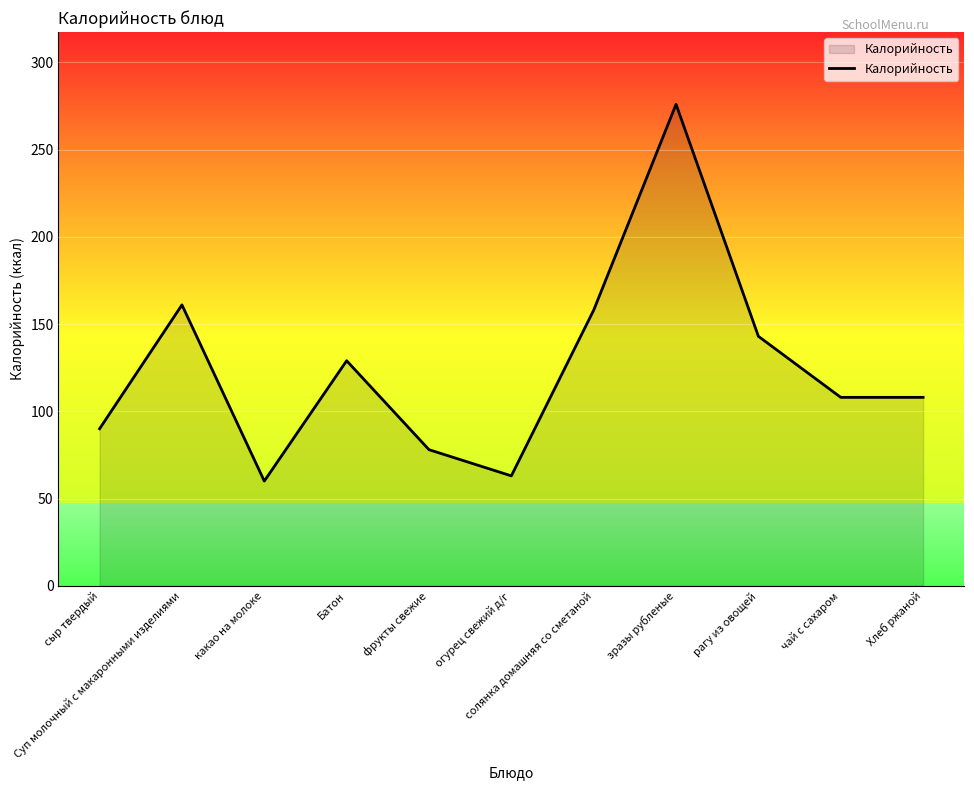

Which category has the highest value across all series?

зразы рубленые